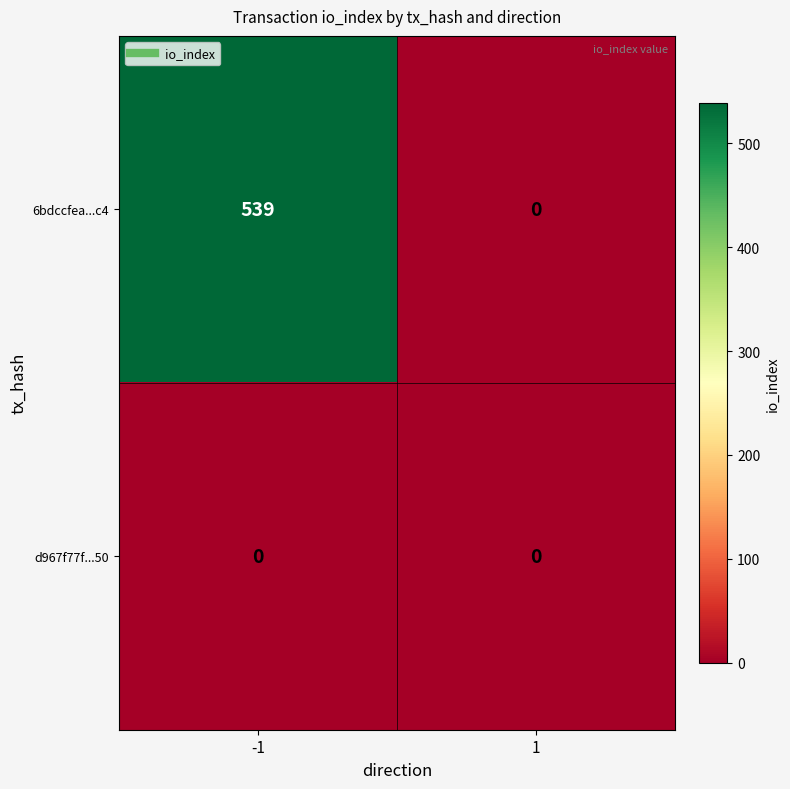

How many positive values does the 6bdccfea...c4 series have?

1